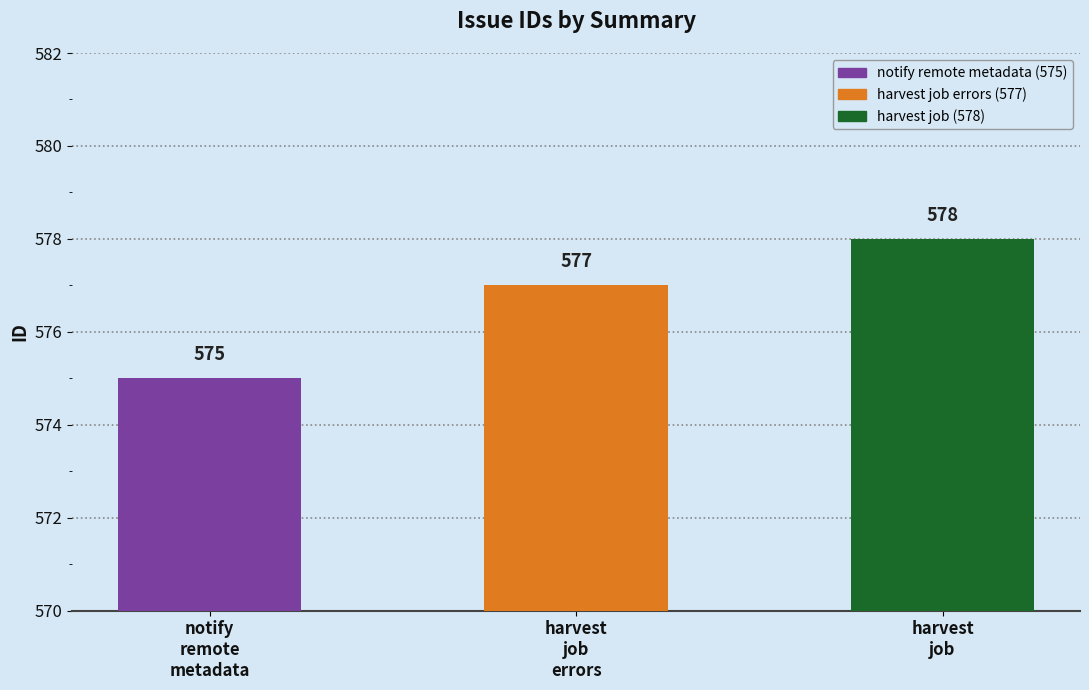

Reading left to right, list all the values displayed in this chart.

575	577	578